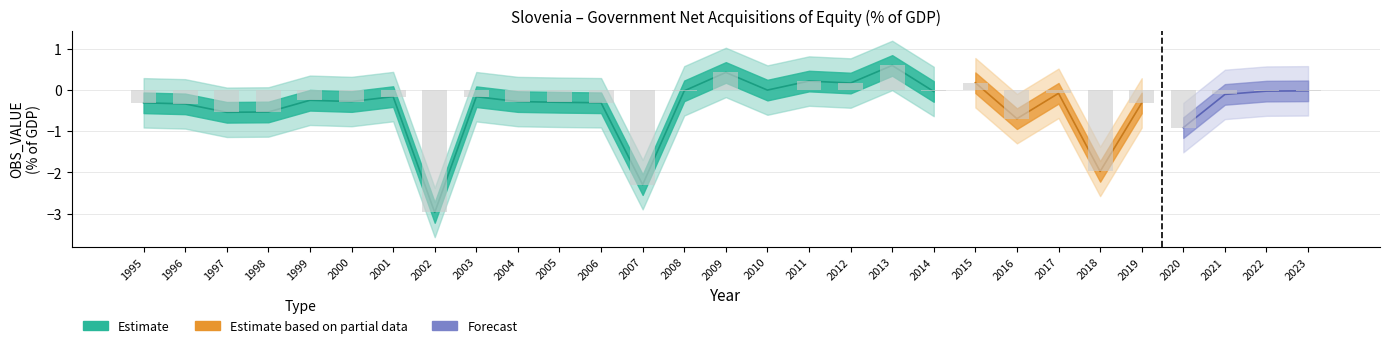

Does the chart contain stacked bars?

No